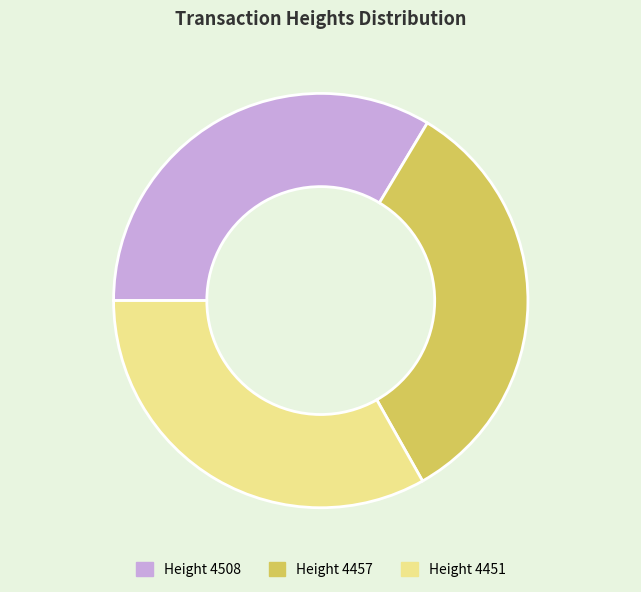

Does any single category account for the majority?

No